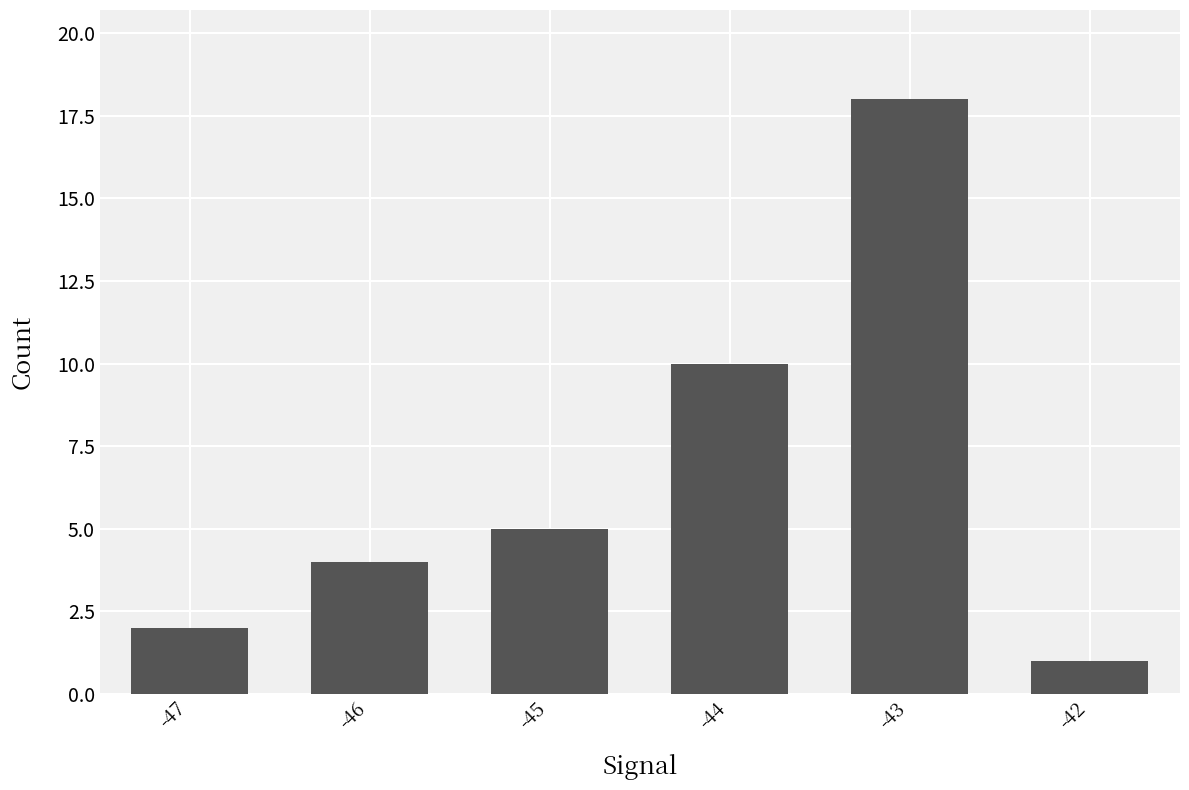

What is the change in value from -47 to -43?

+16